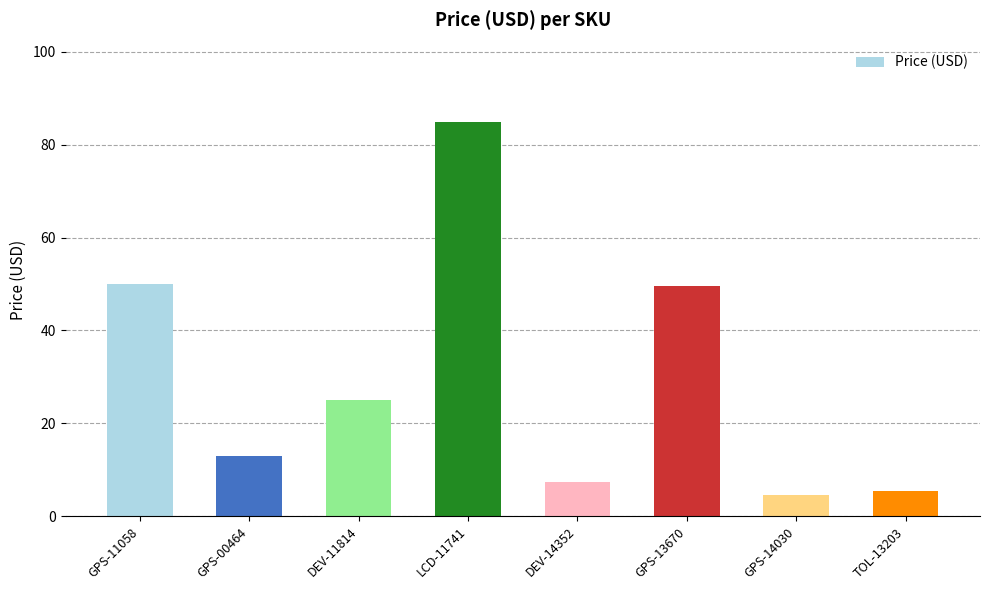

At which label does the data first exceed 24?

GPS-11058